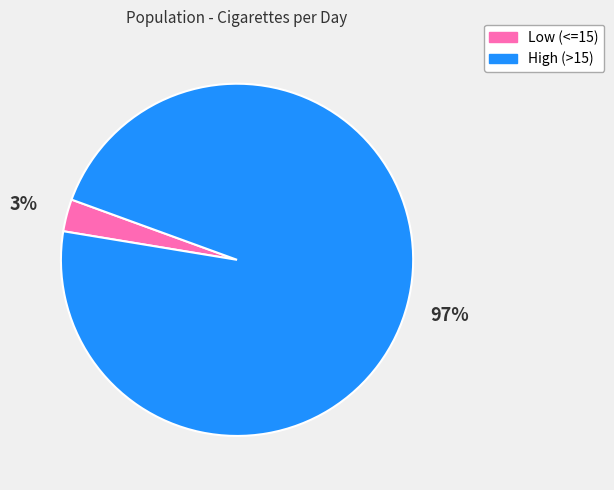

Between Low (<=15) and High (>15), which is larger?

High (>15)